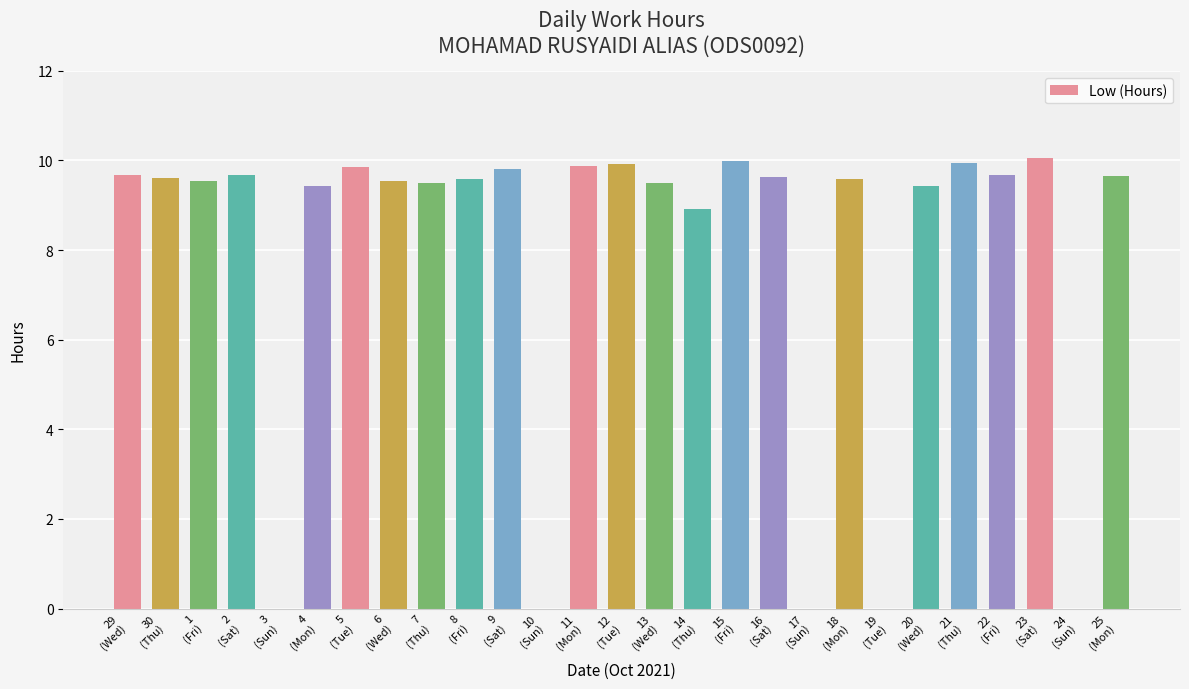

The value at 20
(Wed) is 9.4. True or false?

True